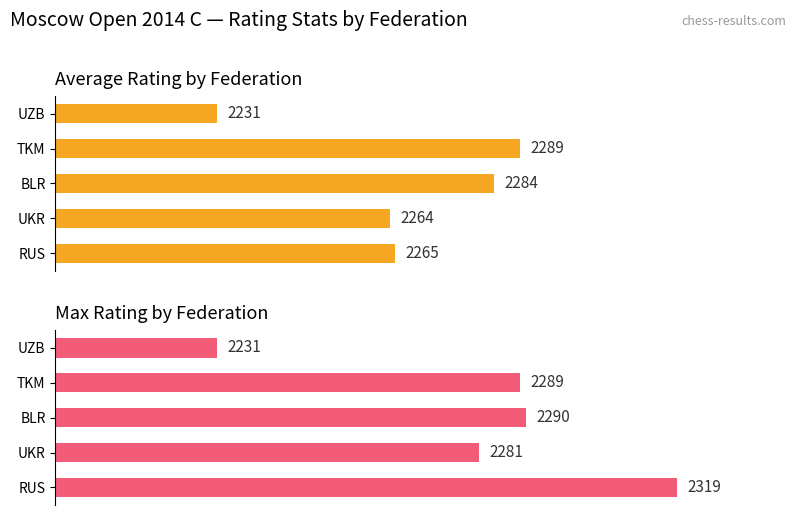

What is the spread (max minus min) of values at BLR?

6